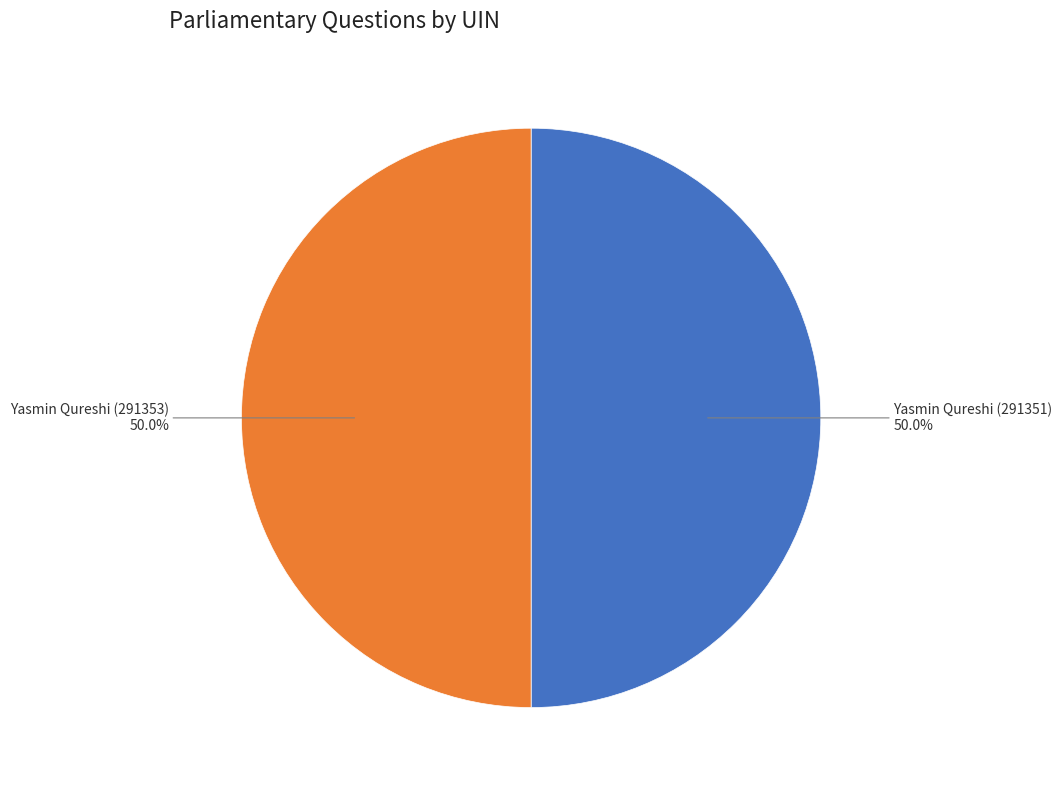

How many slices are in this pie chart?

2